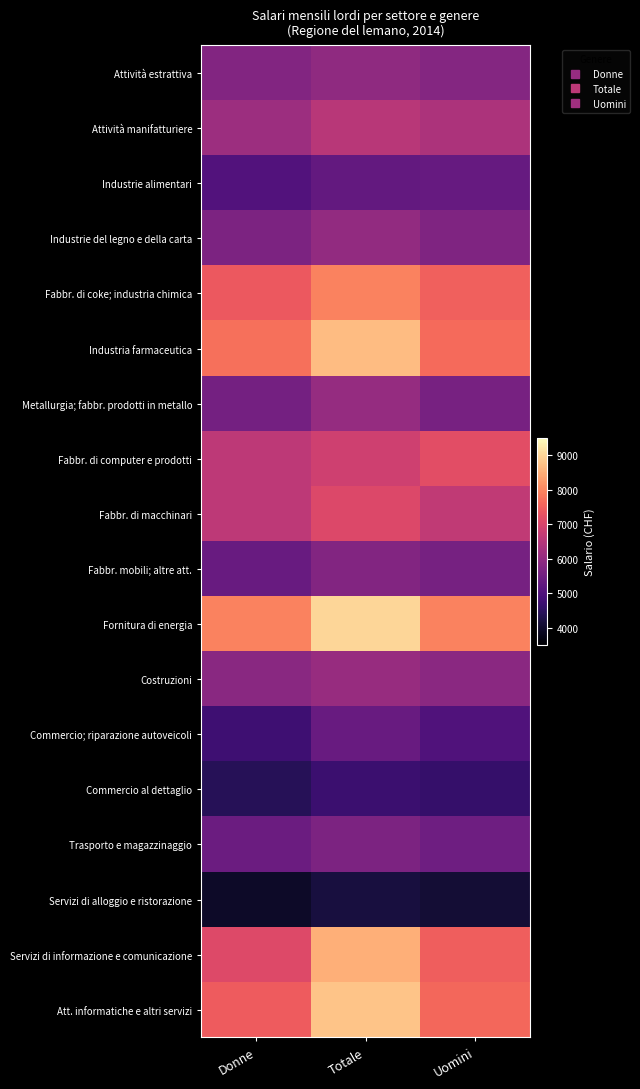

Which label corresponds to the smallest value in the chart?

Donne